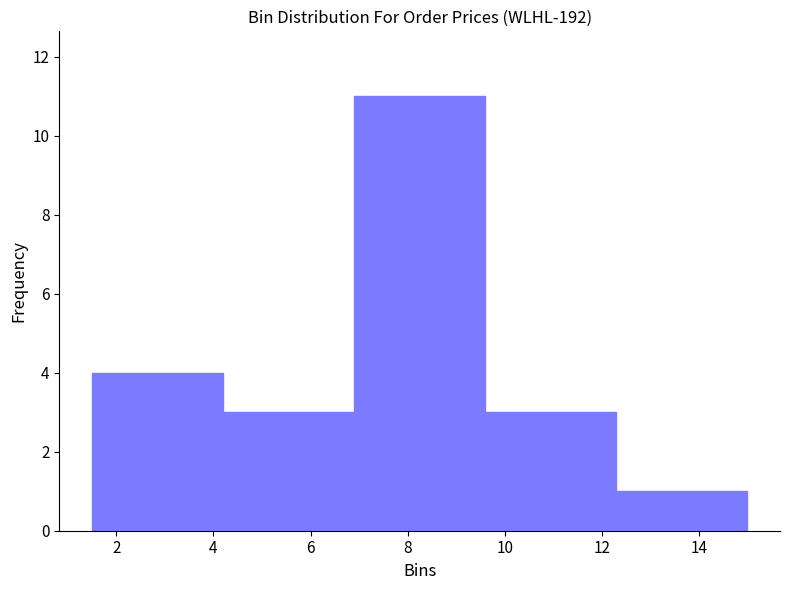

Reading left to right, list every bar in this chart as the range it spans on the x-axis followed by its height. Neither the bar edges nor the heights are printed on the chart, so give them approximately, as read against the axes.

1.6 to 4.2: 4
4.2 to 6.8: 3
6.8 to 9.6: 11
9.6 to 12.2: 3
12.2 to 15.0: 1